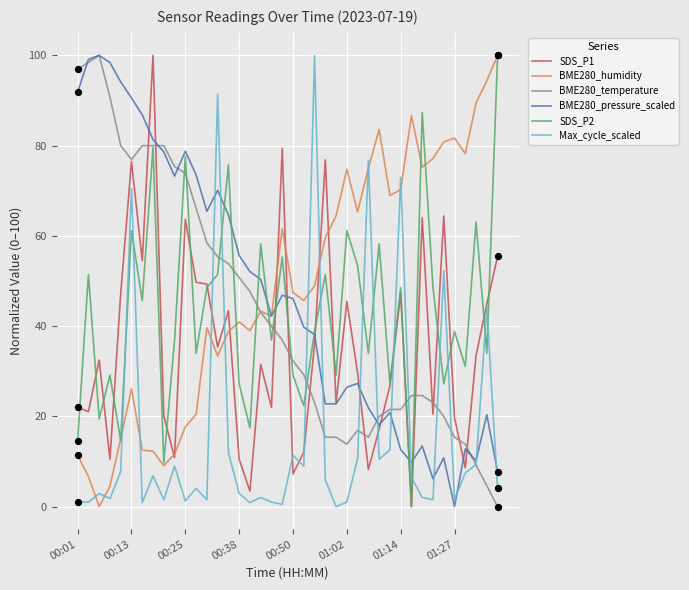

At how many categories does at least one series exceed 17?

40